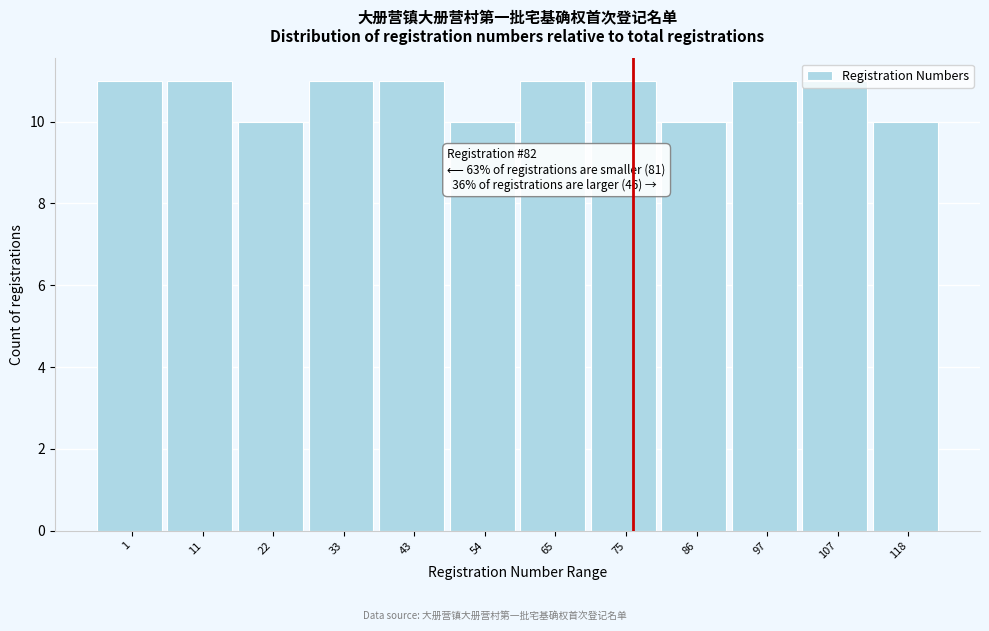

What is the approximate value at 1?

11